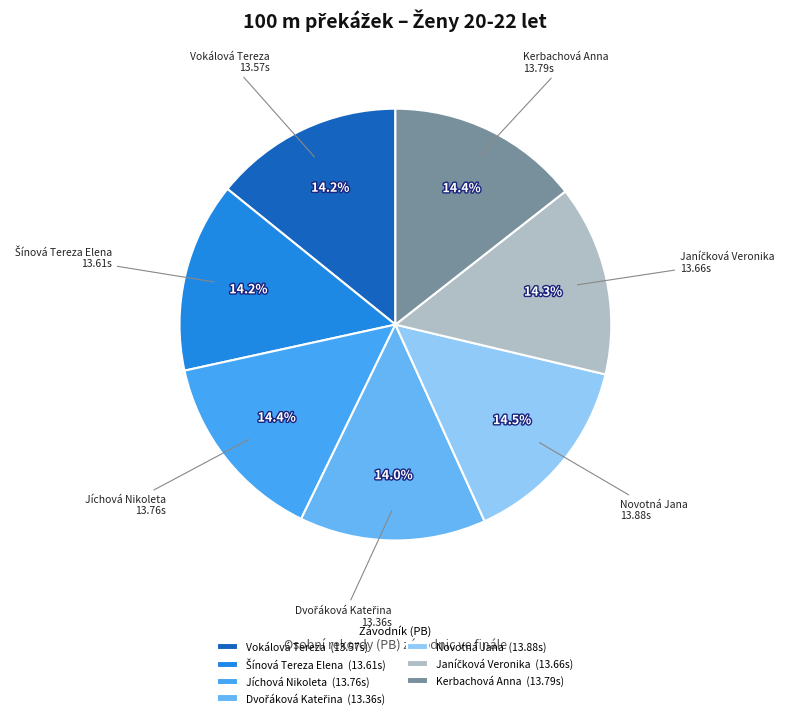

How many slices are in this pie chart?

7